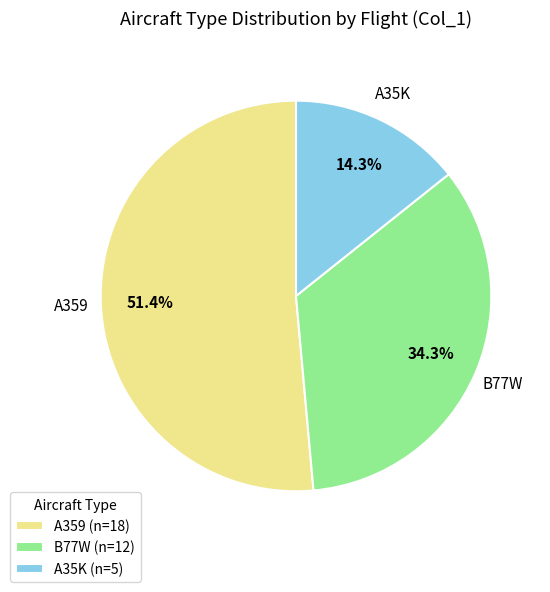

To the nearest percent, what portion does A359 represent?

51%